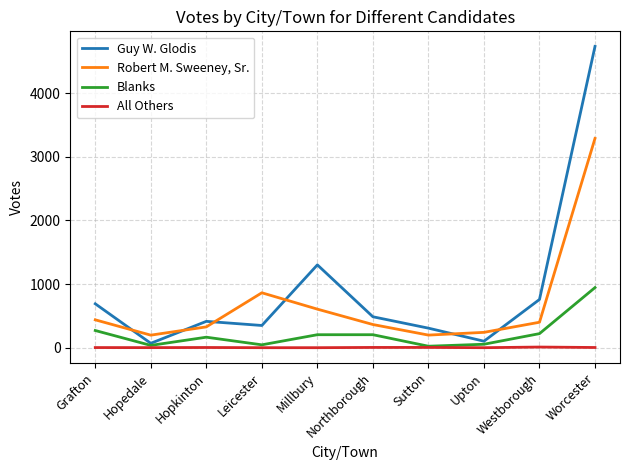

At which label does Robert M. Sweeney, Sr. reach its peak?

Worcester